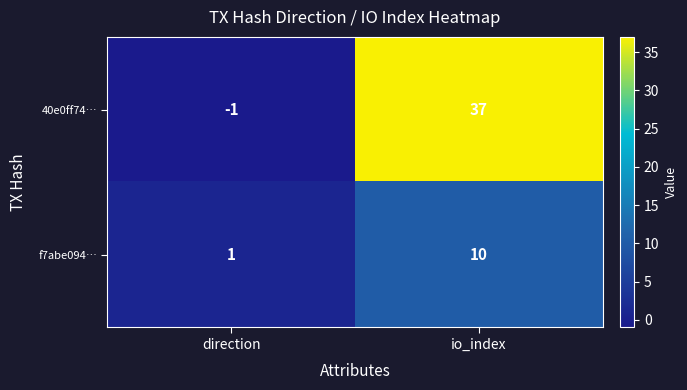

The f7abe094… series shows 16 at io_index. True or false?

False